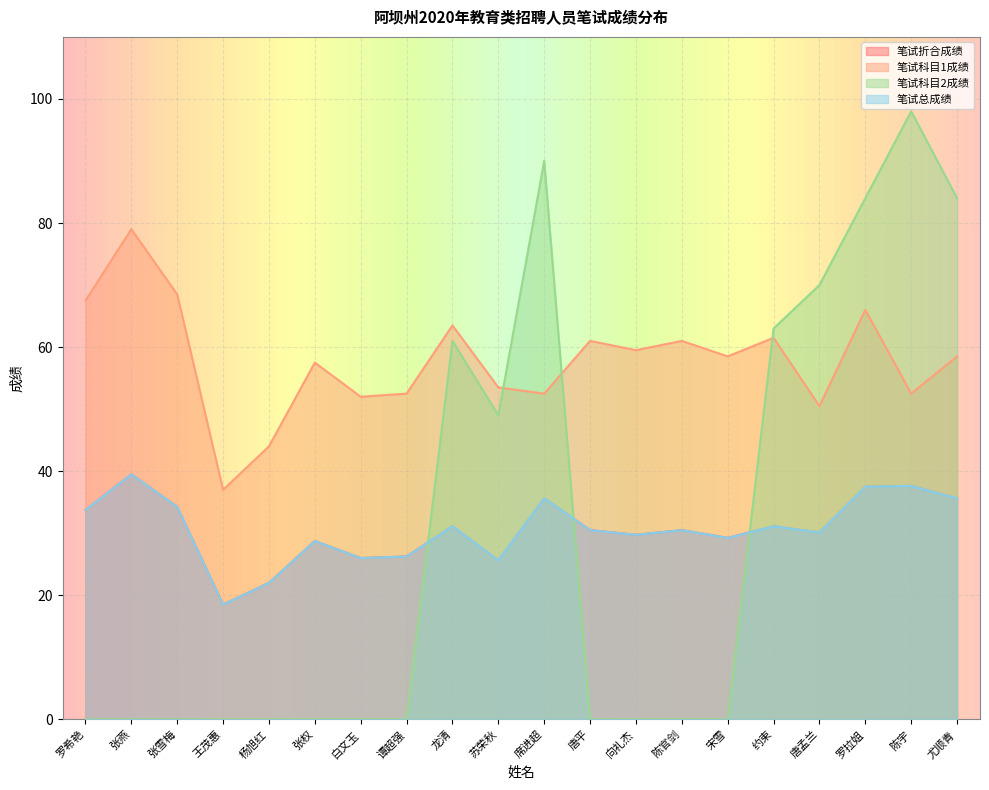

Does the chart display data point markers on the line(s)?

No